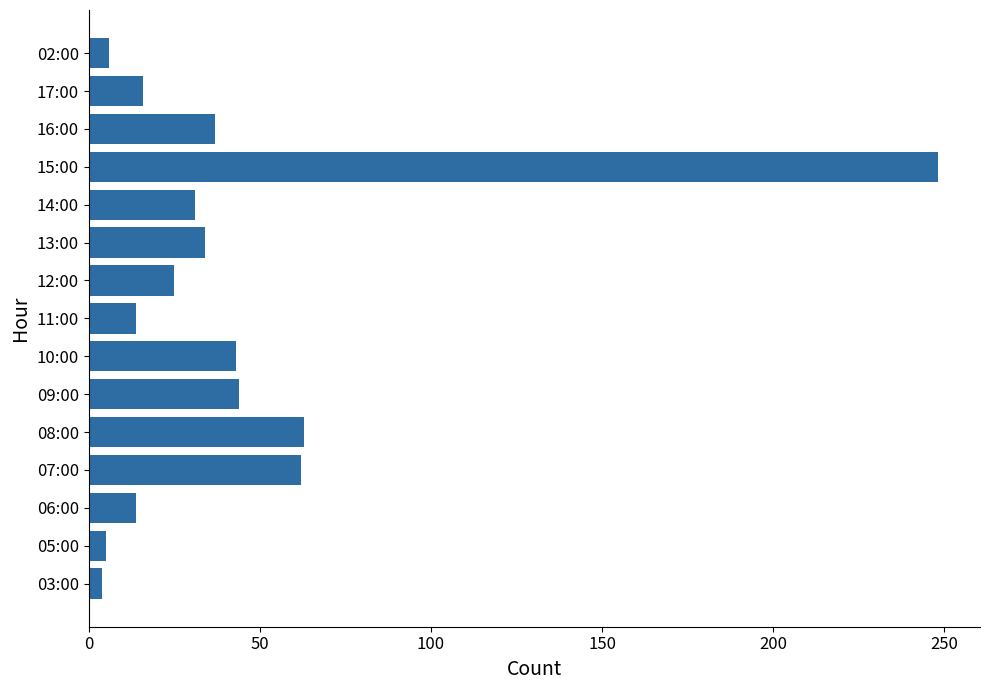

How many data points are less than 31?

7